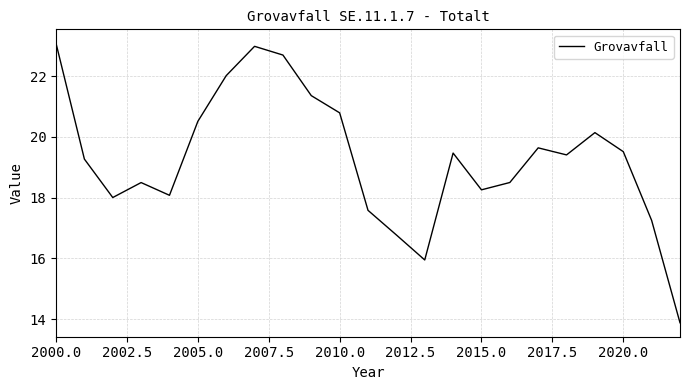

What is the difference between the maximum and minimum values?

9.2